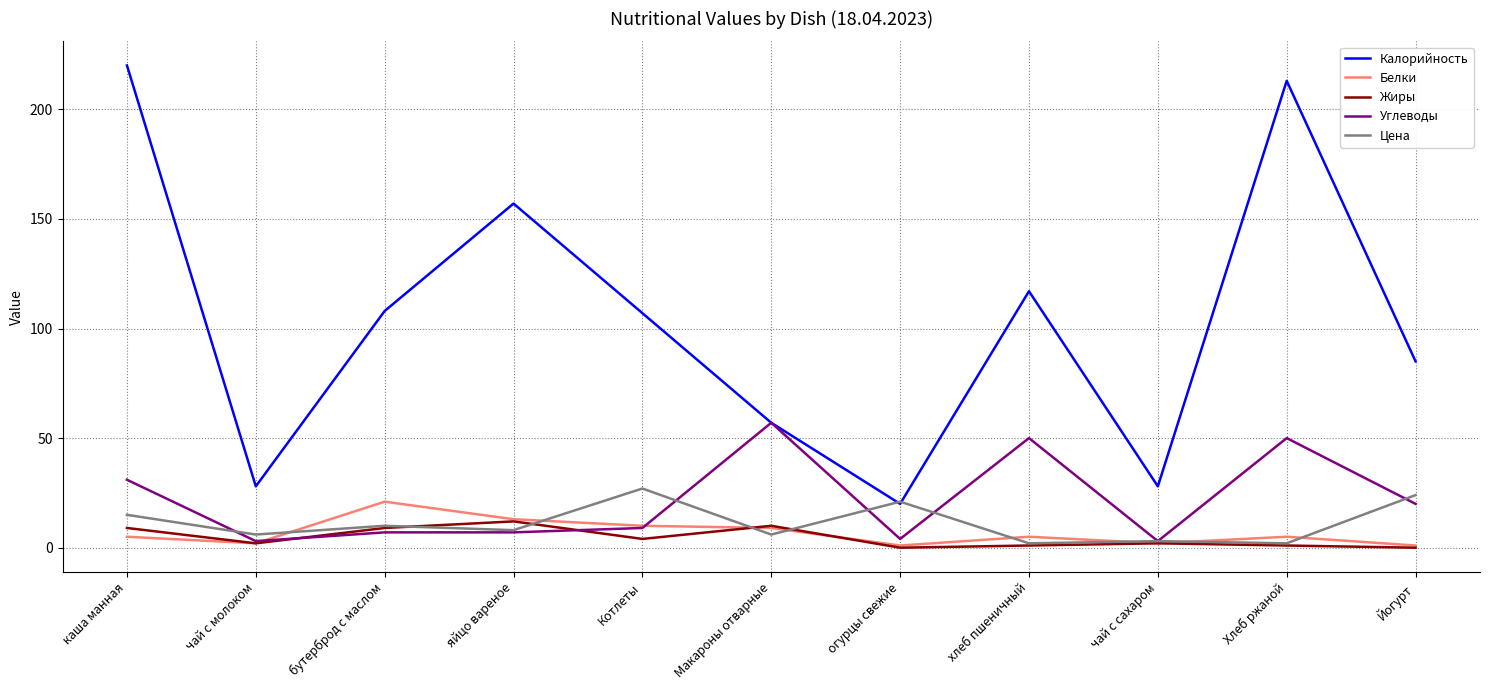

True or false: Калорийность and Белки cross at least once.

False